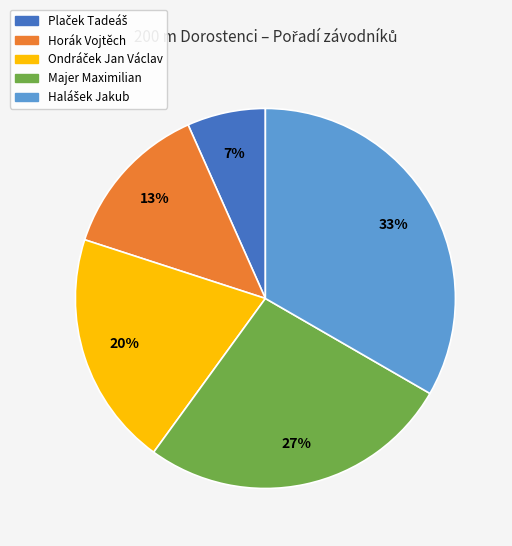

To the nearest percent, what is the average slice percentage?

20%